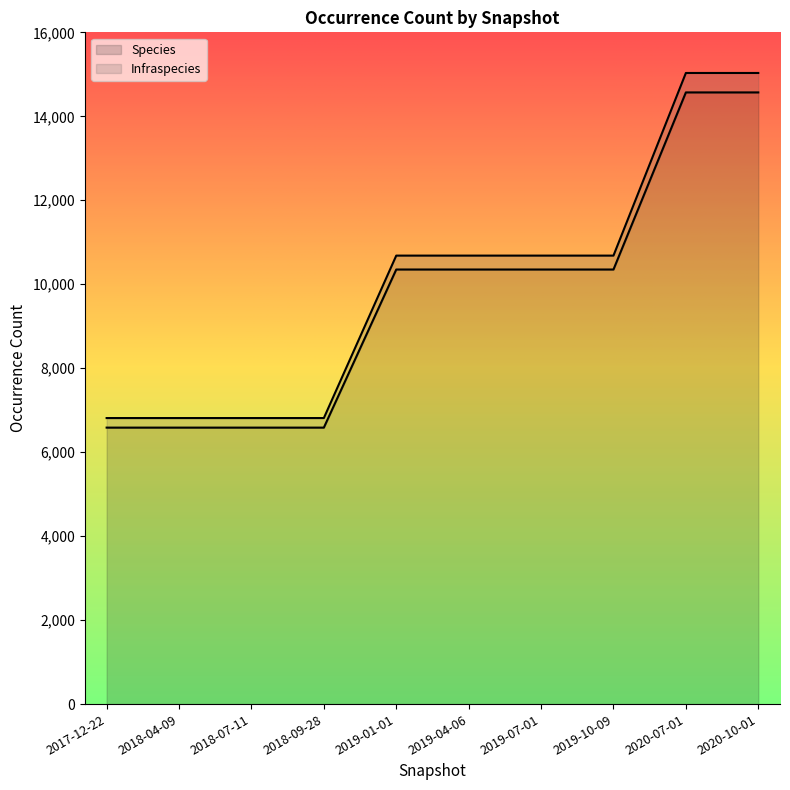

What is the difference between the highest and lowest values at 2020-07-01?

463